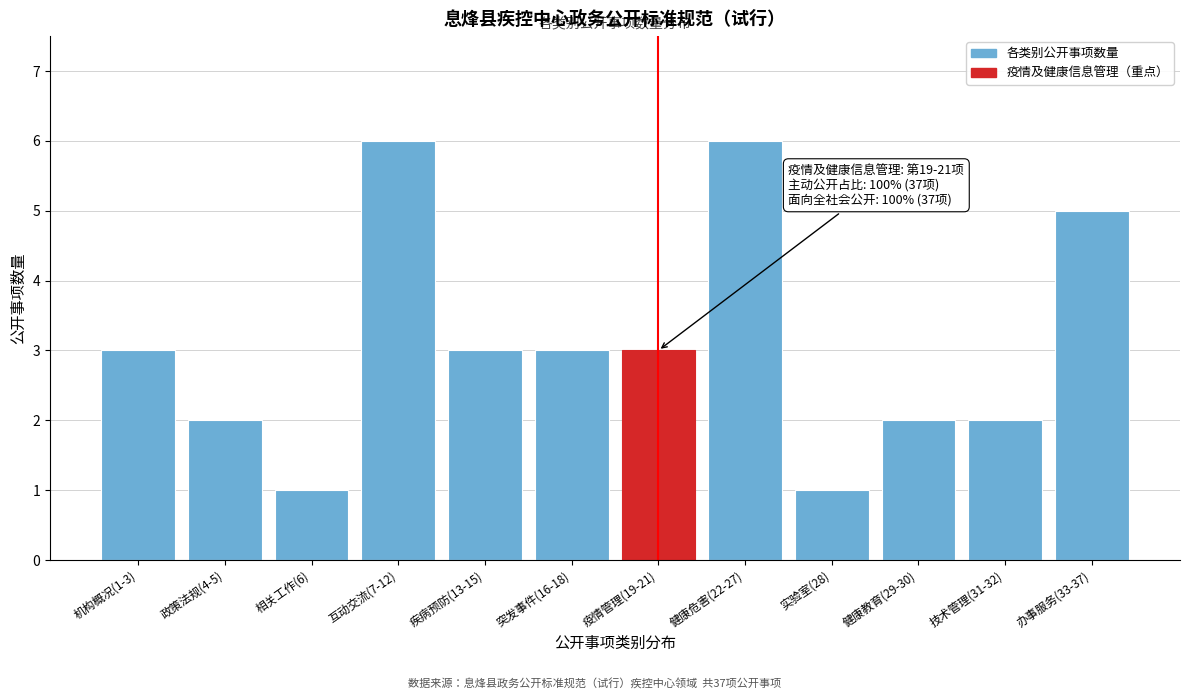

Reading left to right, transcribe all the data shown in this chart.

3	2	1	6	3	3	3	6	1	2	2	5